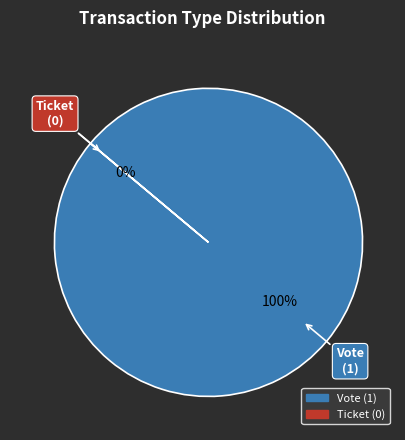

The Vote slice represents 86% of the pie. True or false?

False